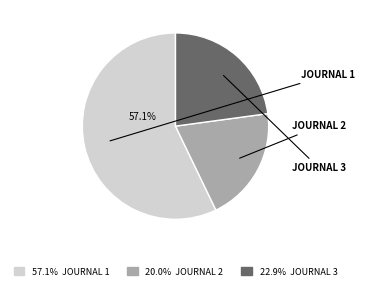

Is there a majority slice in this chart?

Yes